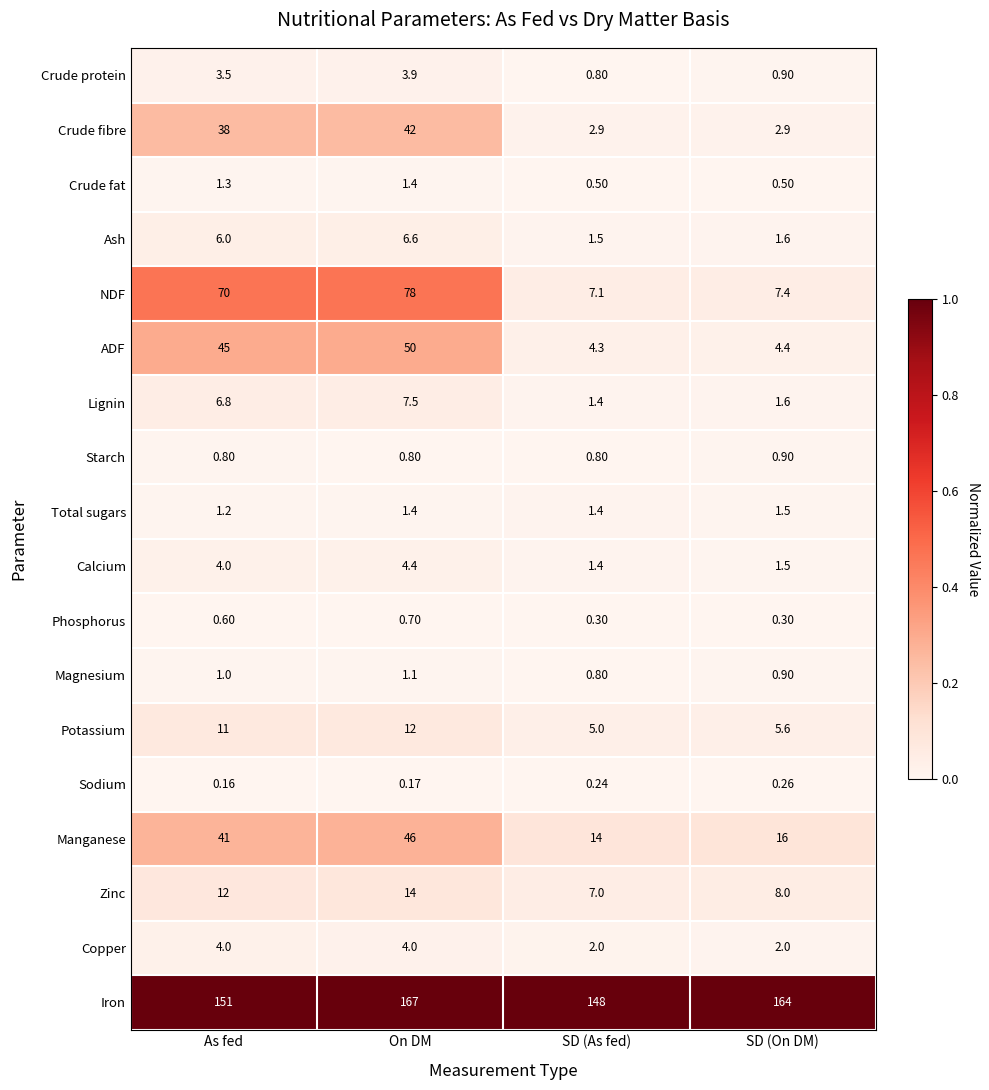

Is the value of Crude fibre at On DM greater than the value of Potassium at On DM?

Yes